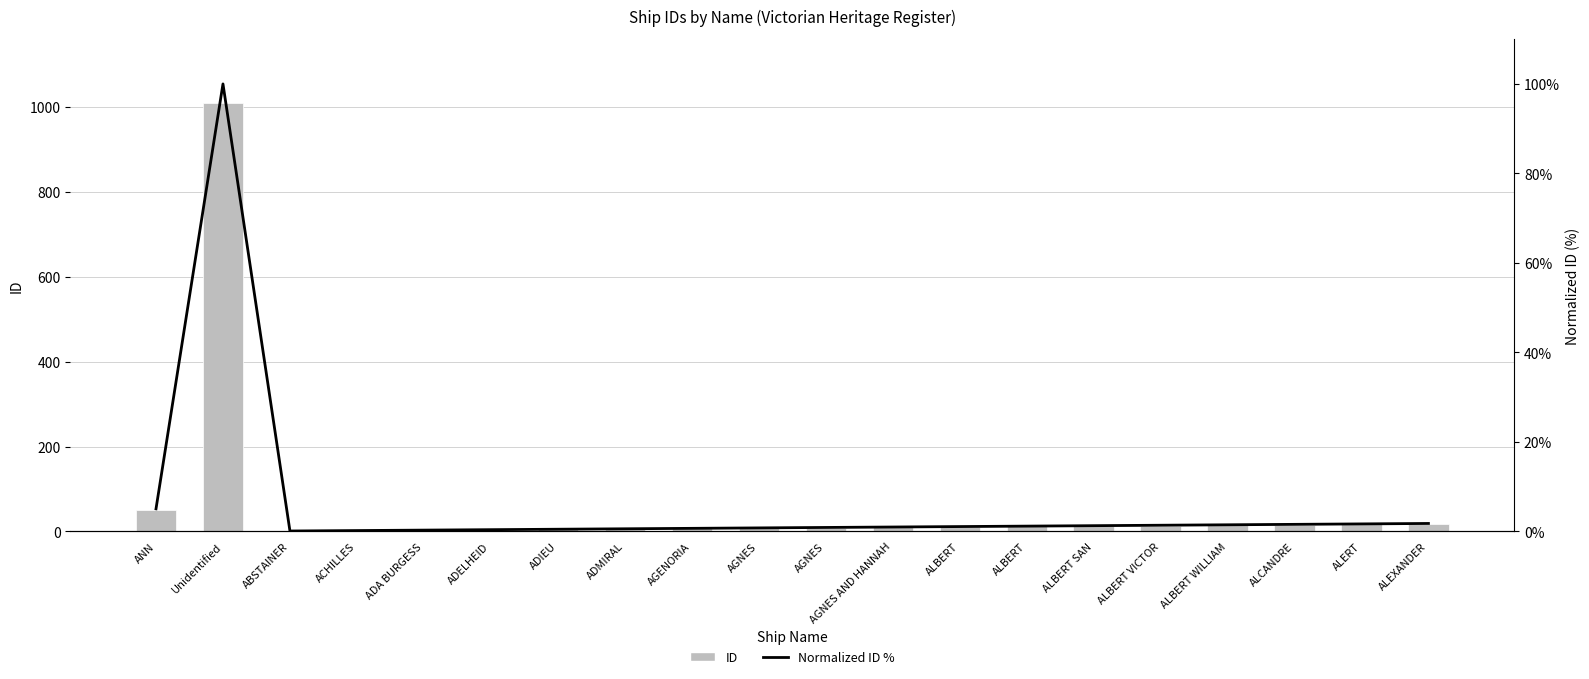

Rank the series at ANN from highest to lowest value.

ID, Normalized ID %